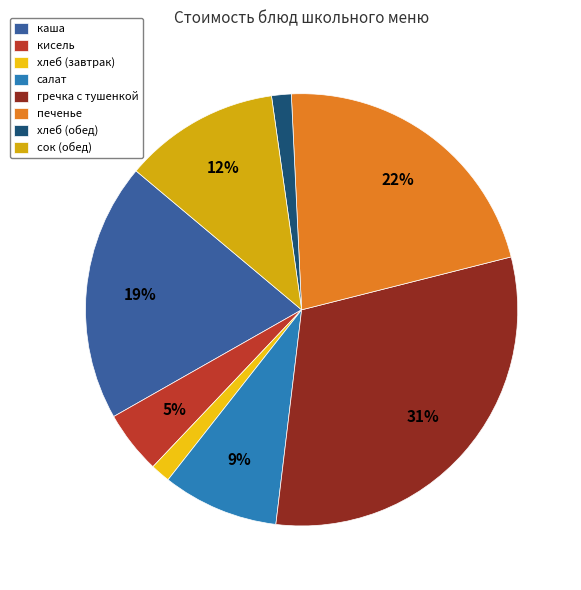

Does гречка с тушенкой account for over 50% of the chart?

No